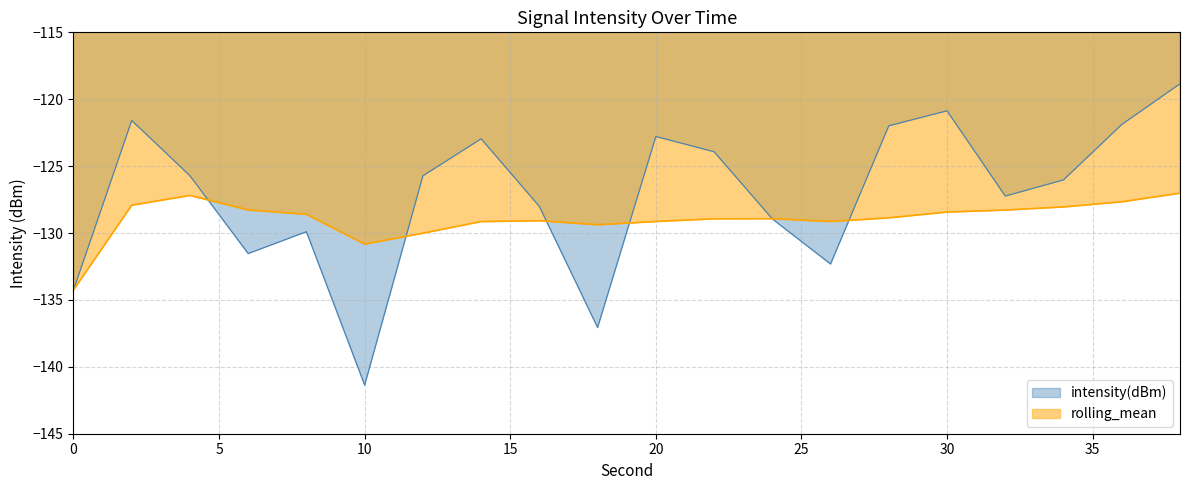

Which series has the widest spread of values?

intensity(dBm)